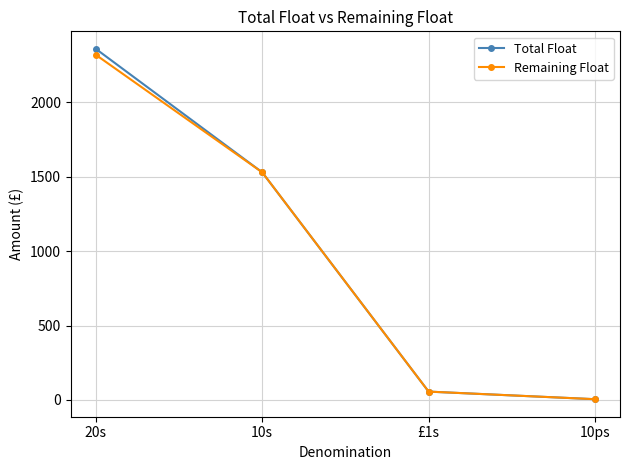

How many data points in Remaining Float are less than 1530?

2